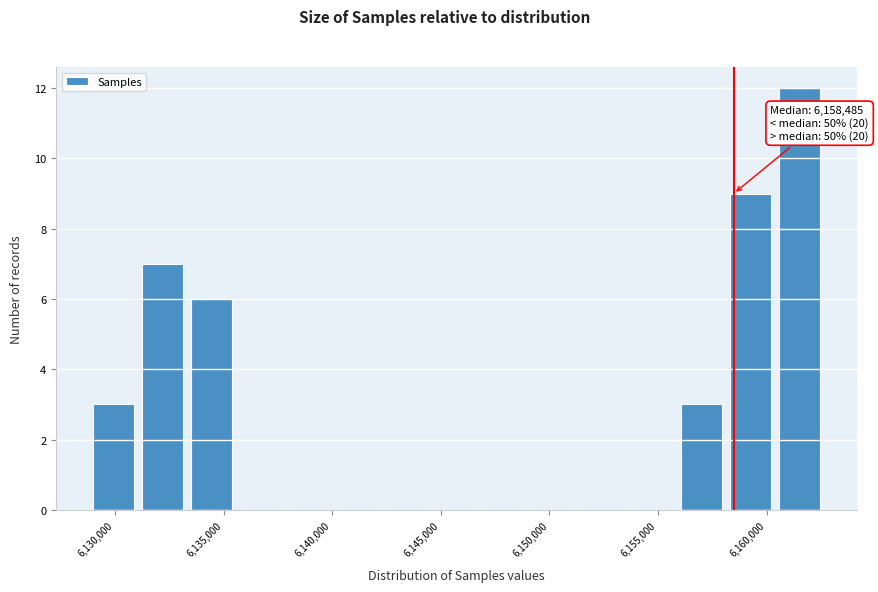

Which range on the x-axis has the tallest bar?

6160500 to 6163000